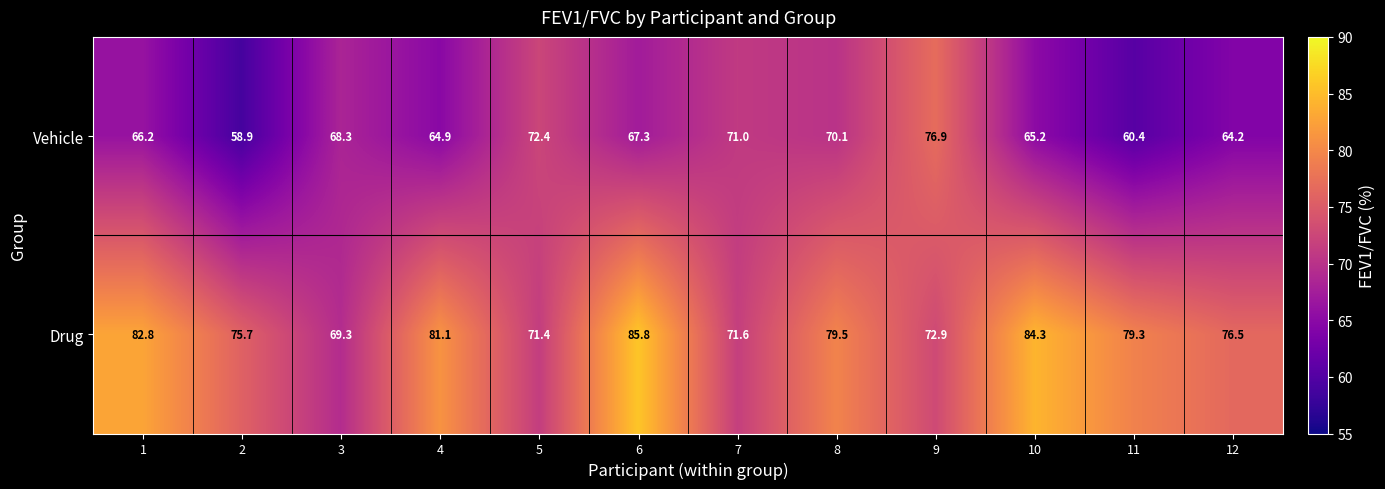

What is the difference between the maximum and minimum values in the Vehicle series?

18.0